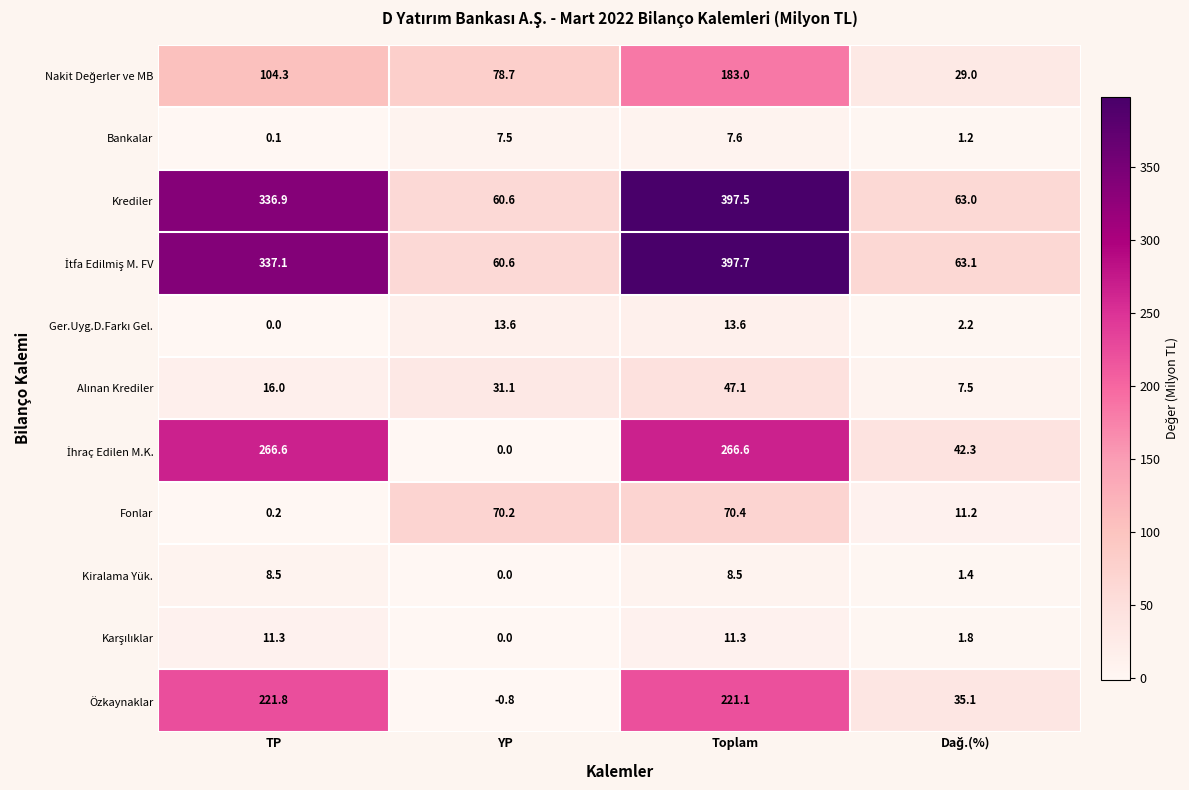

What is the difference between the highest and lowest values at TP?

337.1